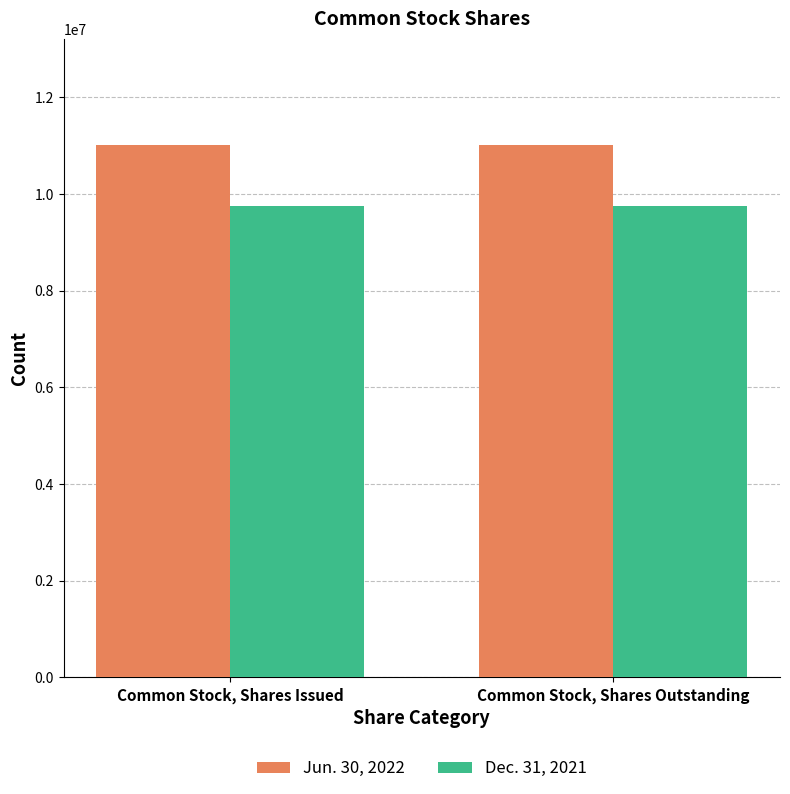

What is the difference between the highest and lowest values at Common Stock, Shares Issued?

1249777